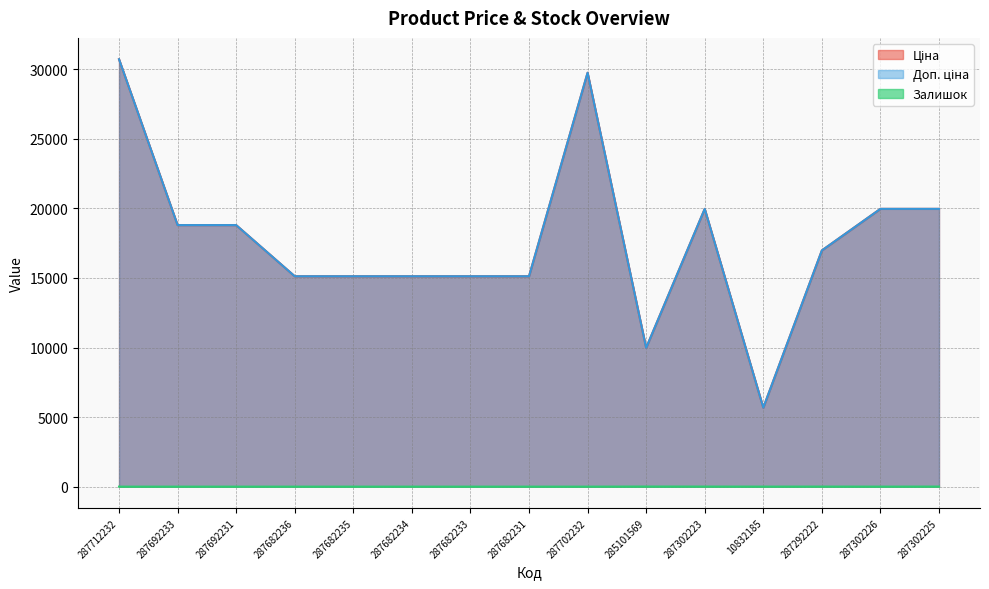

At which label does Доп. ціна reach its peak?

287712232